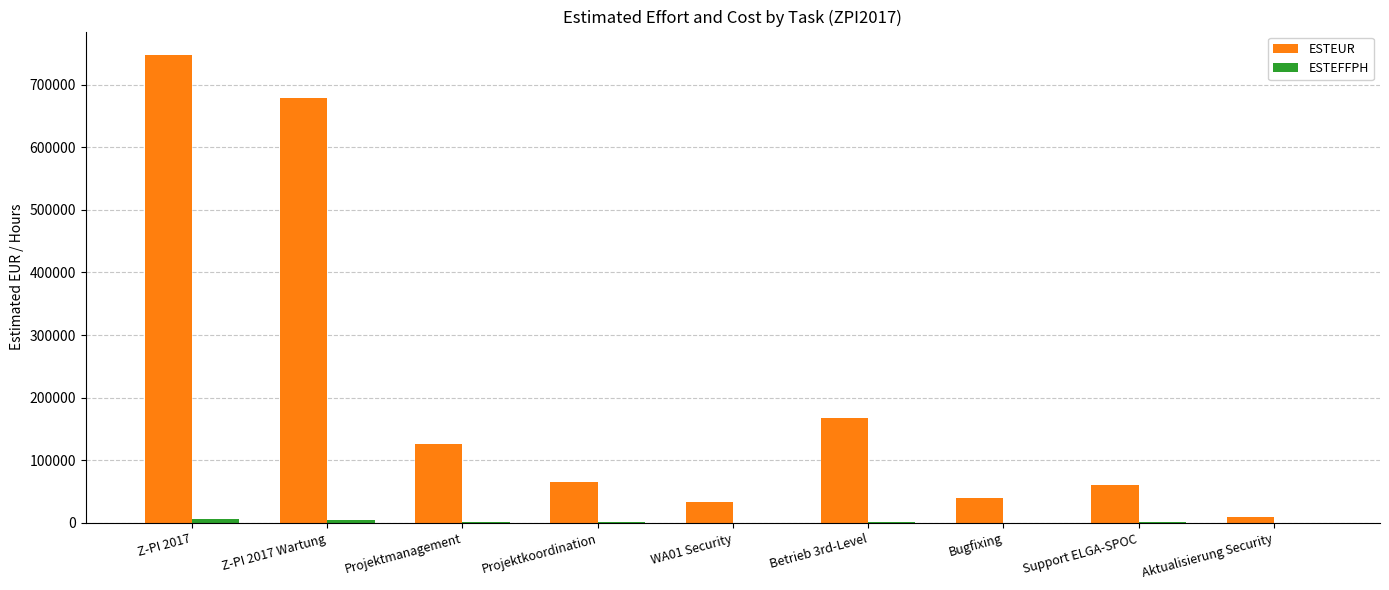

What is the average value of the ESTEUR series?

214040.4